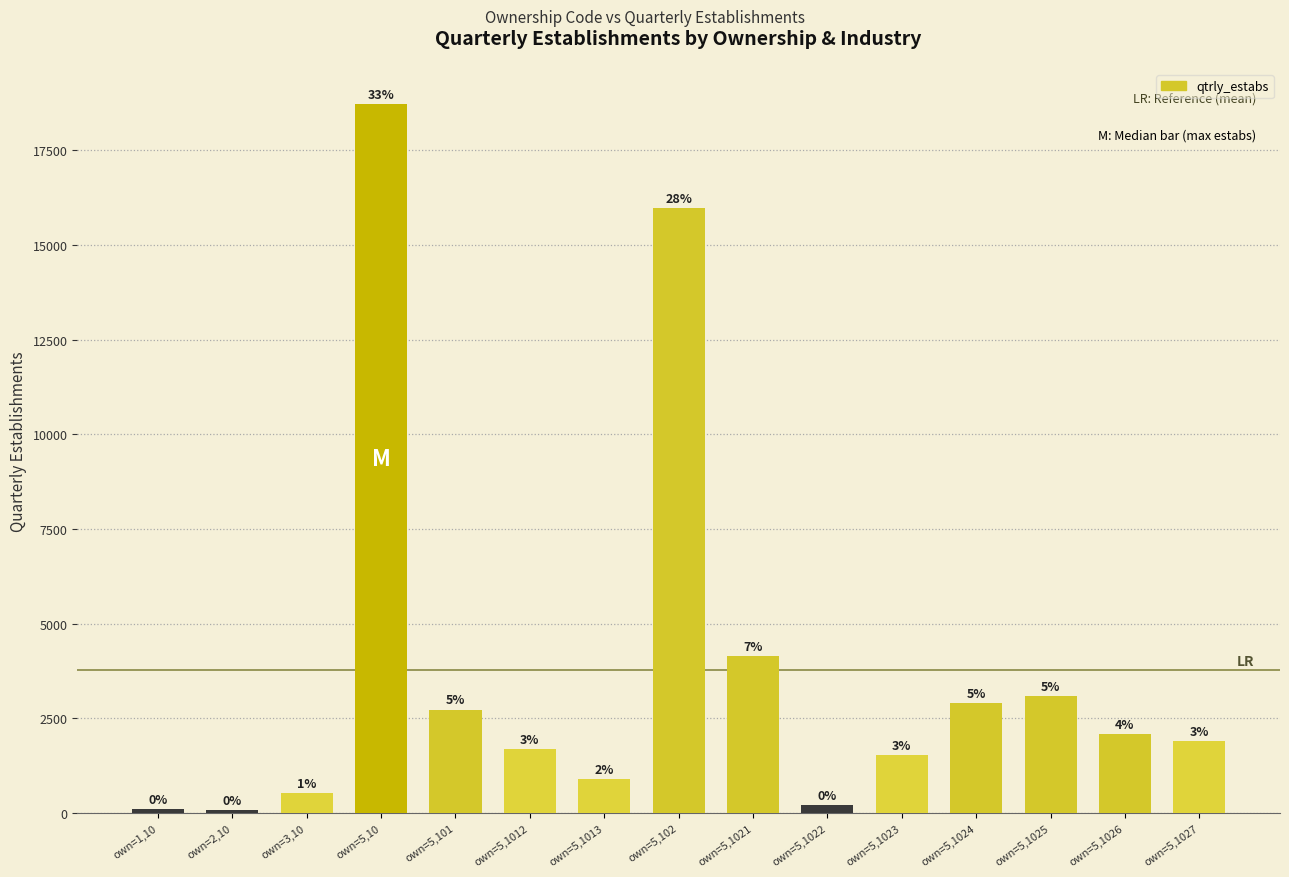

What is the difference between the maximum and minimum values?

18620